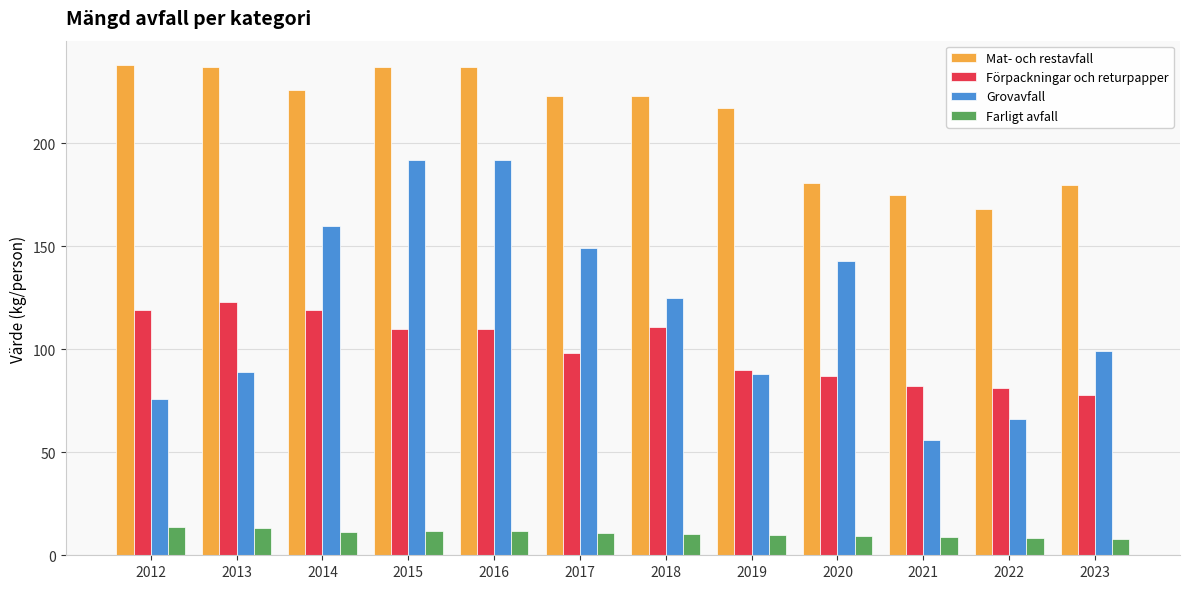

Rank the series by their maximum value, from highest to lowest.

Mat- och restavfall, Grovavfall, Förpackningar och returpapper, Farligt avfall